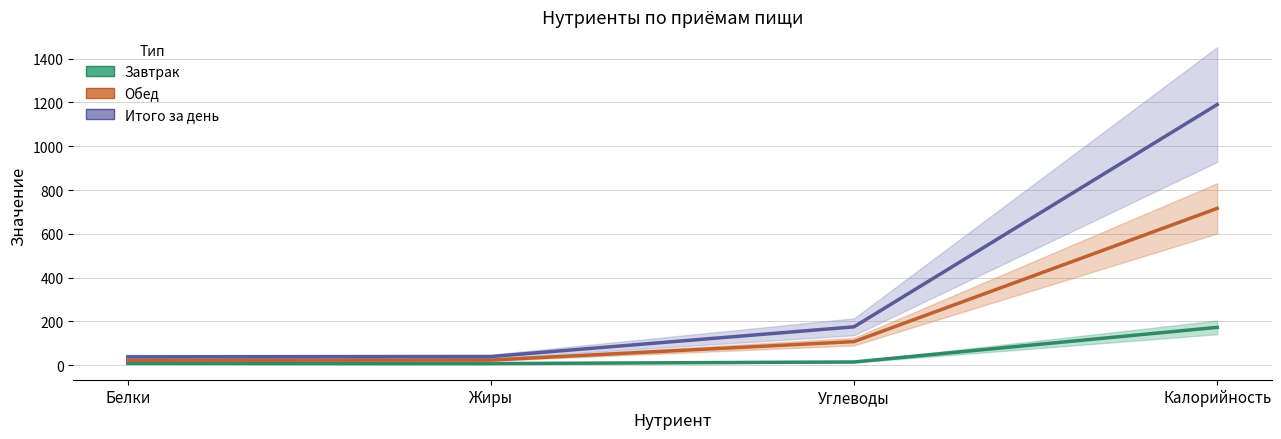

The Завтрак series shows 5.3 at Белки. True or false?

False